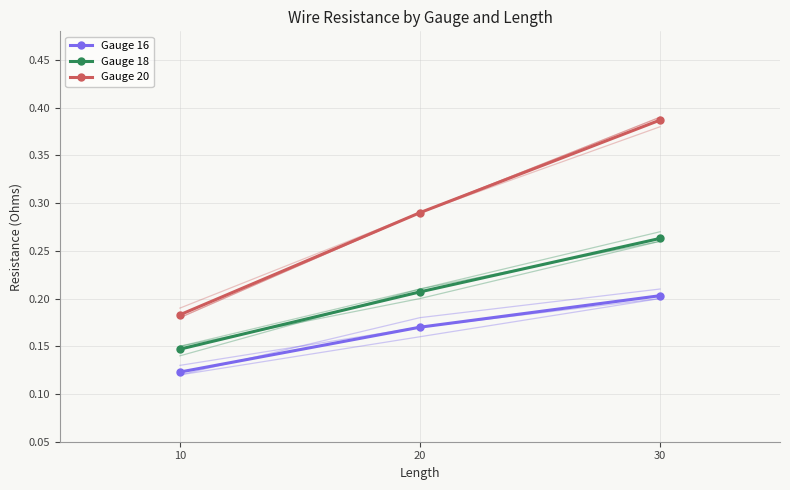

Is the value of Gauge 16 at 30 greater than the value of Gauge 18 at 30?

No